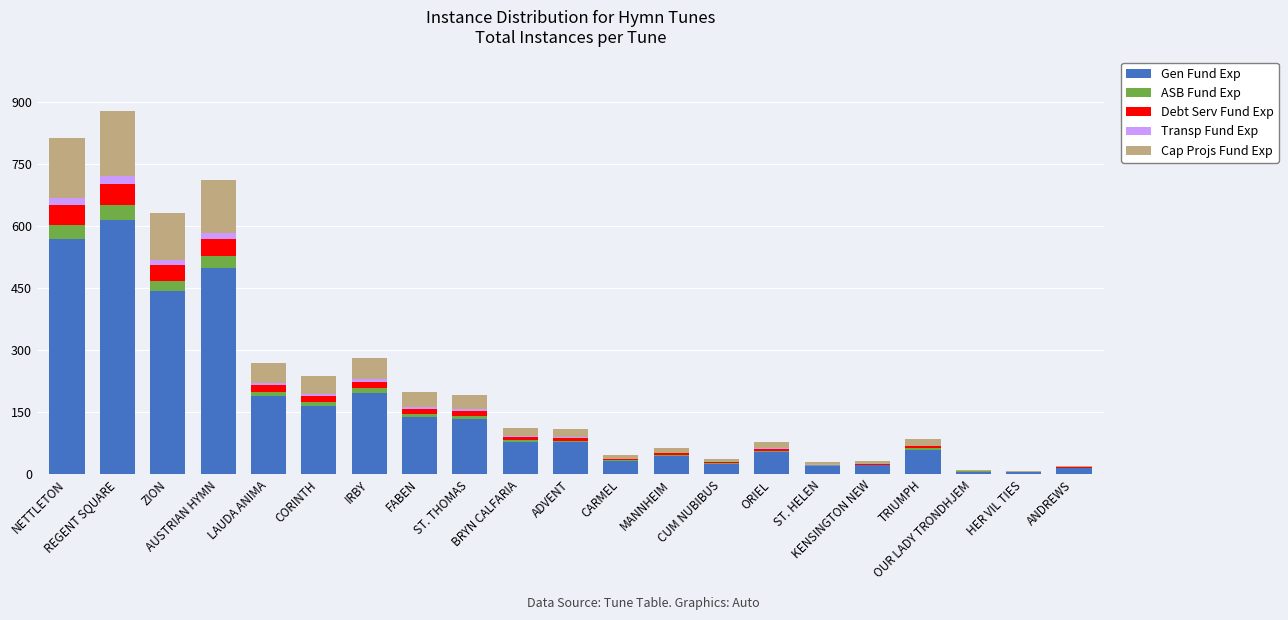

What is the sum of all Gen Fund Exp values?

3384.5